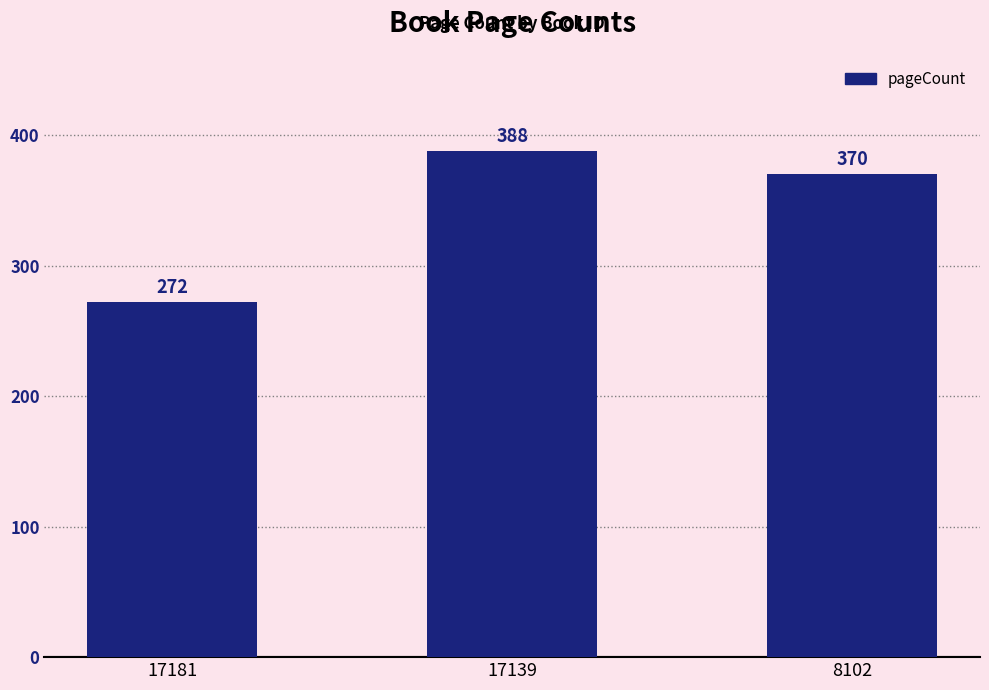

Reading left to right, transcribe all the data shown in this chart.

17181=272	17139=388	8102=370